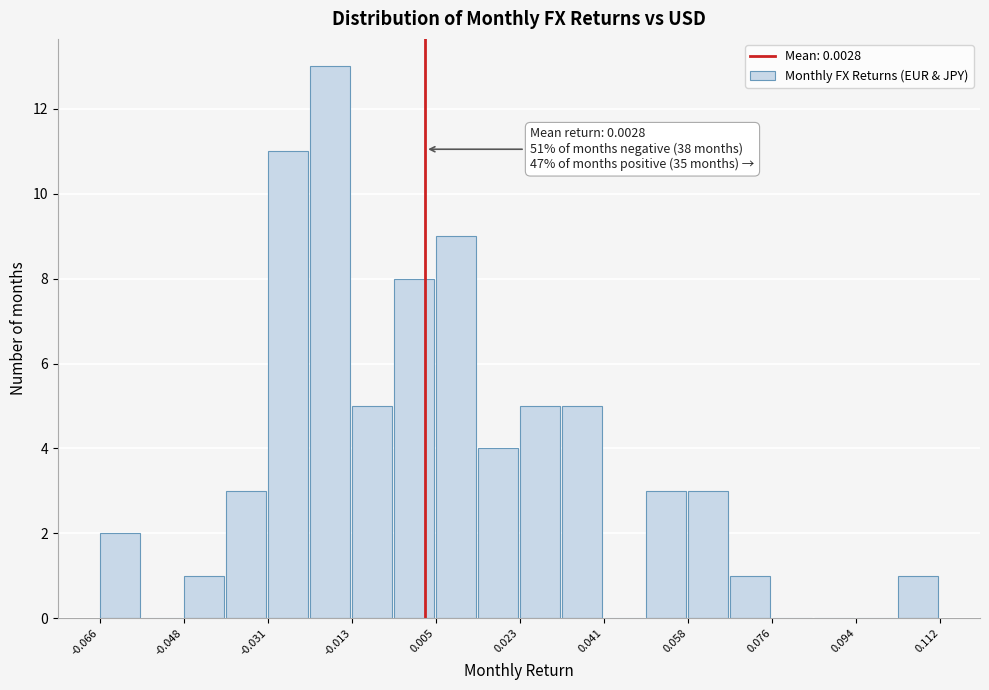

Over which range of the x-axis is the bar tallest?

-0.022 to -0.012